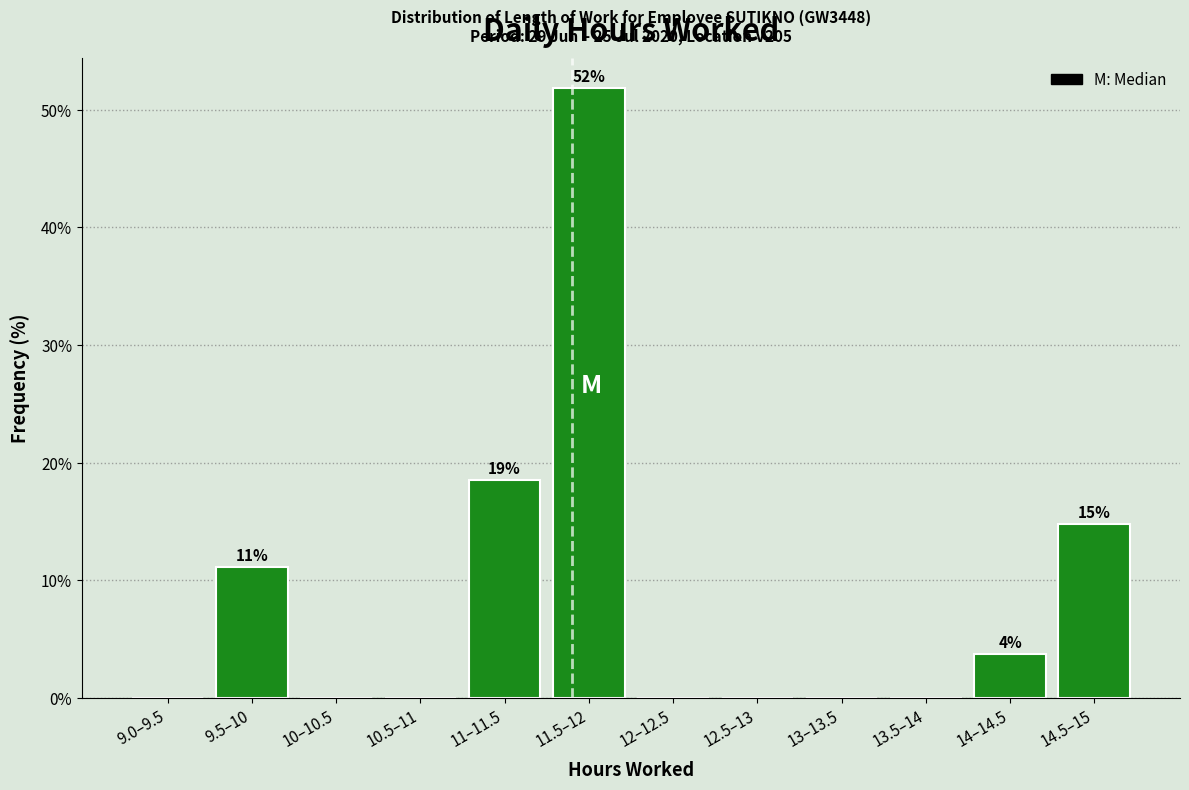

Between 11.5–12 and 10.5–11, which is larger?

11.5–12